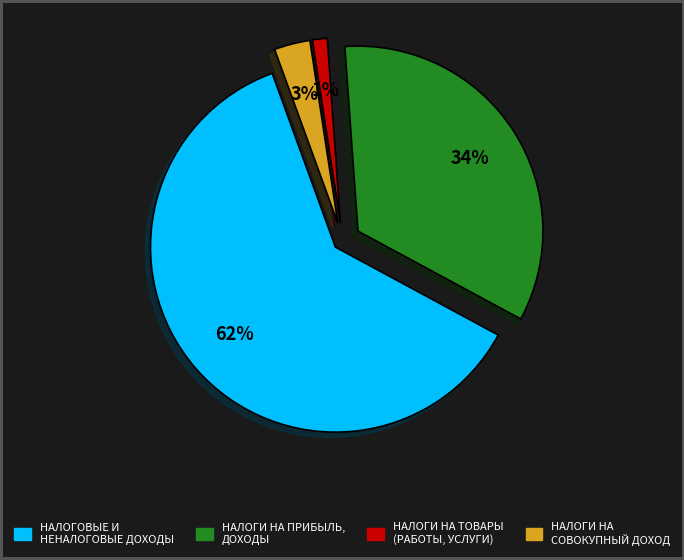

True or false: НАЛОГИ НА ПРИБЫЛЬ, ДОХОДЫ accounts for 49% of the total.

False